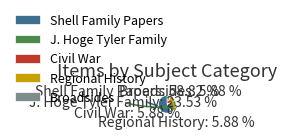

Which slice is the largest?

Shell Family Papers